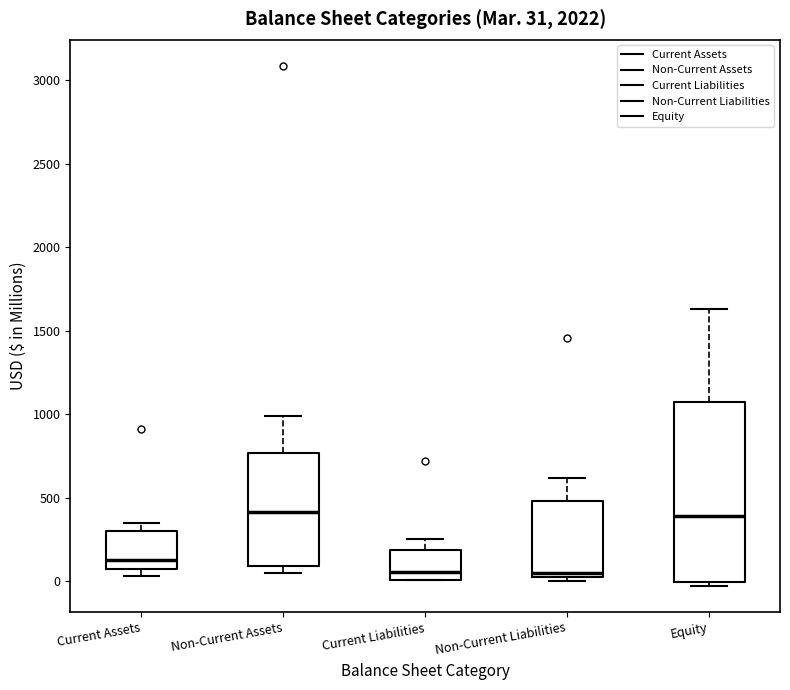

Comparing the boxes themselves (not the whiskers), which one is the tallest?

Equity